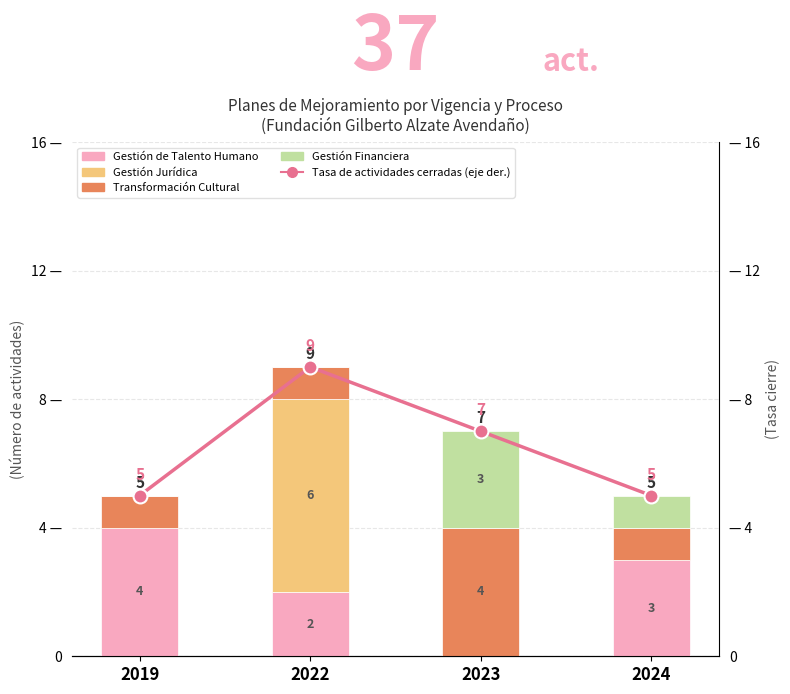

Is it true that Transformación Cultural equals 1 at 2024?

True